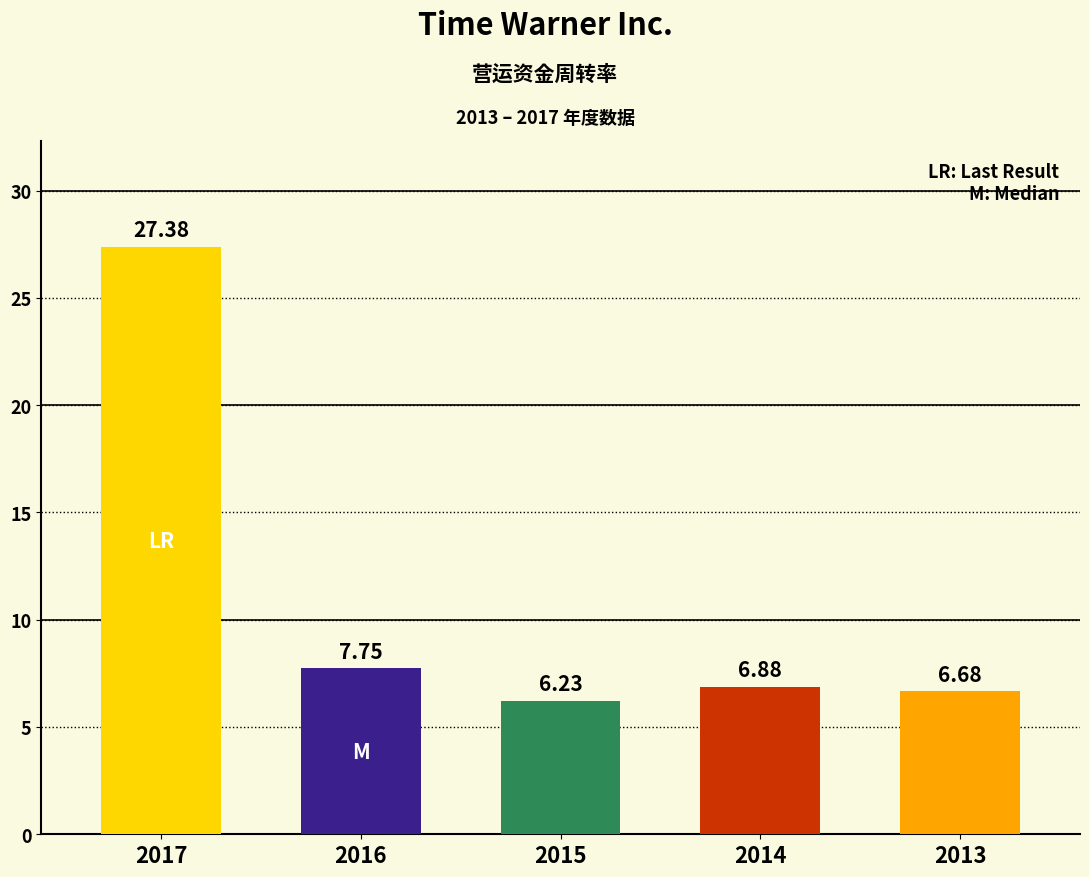

What is the smallest value displayed?

6.2